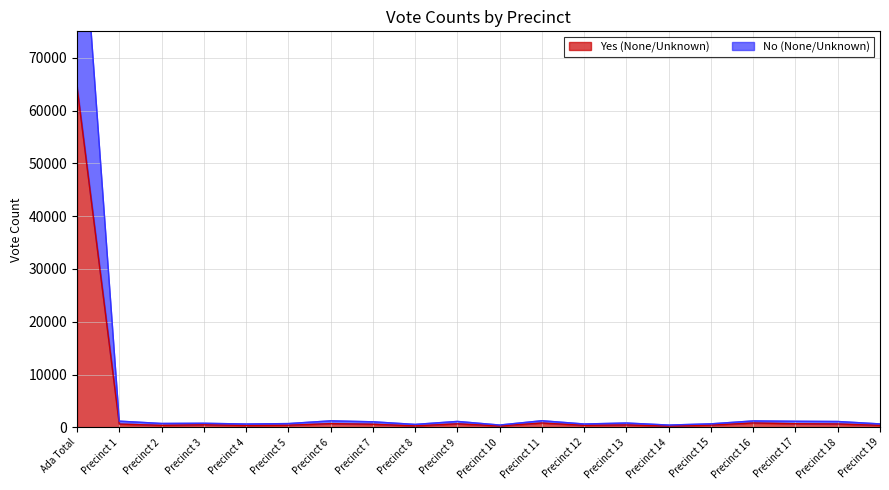

At which category does No (None/Unknown) reach its first local peak?

Precinct 3